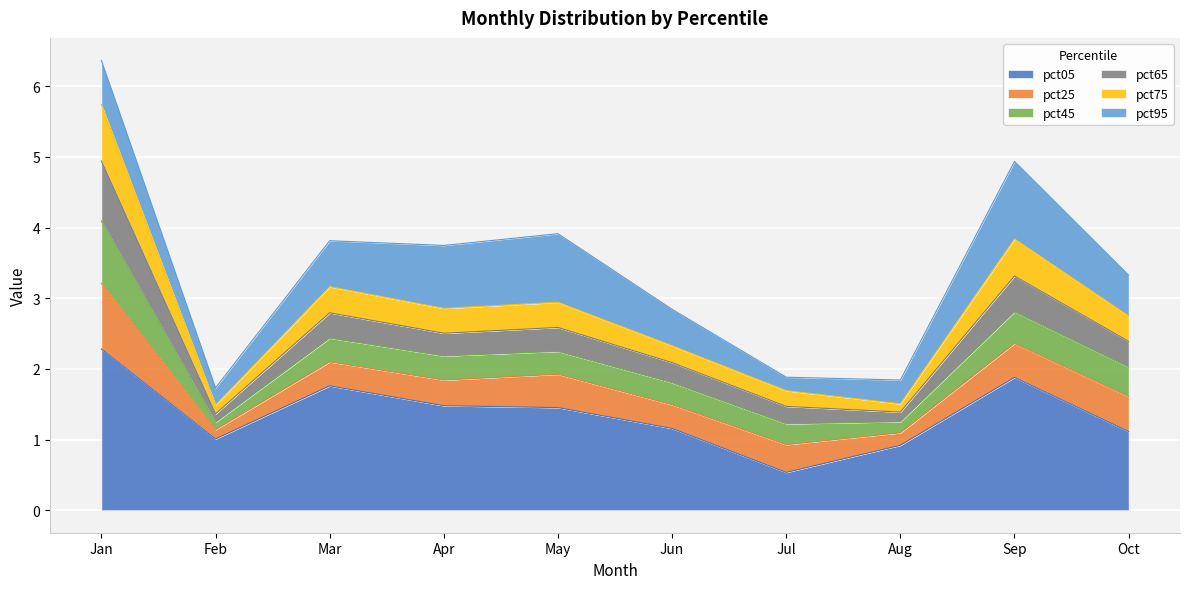

What is the highest value of the pct05 series?

2.3